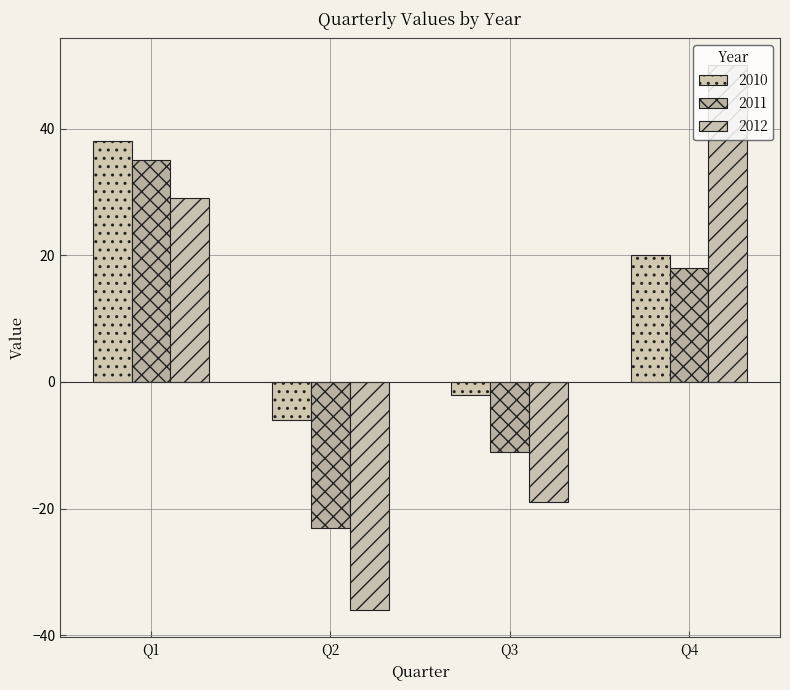

What is the sum of all 2012 values?

24